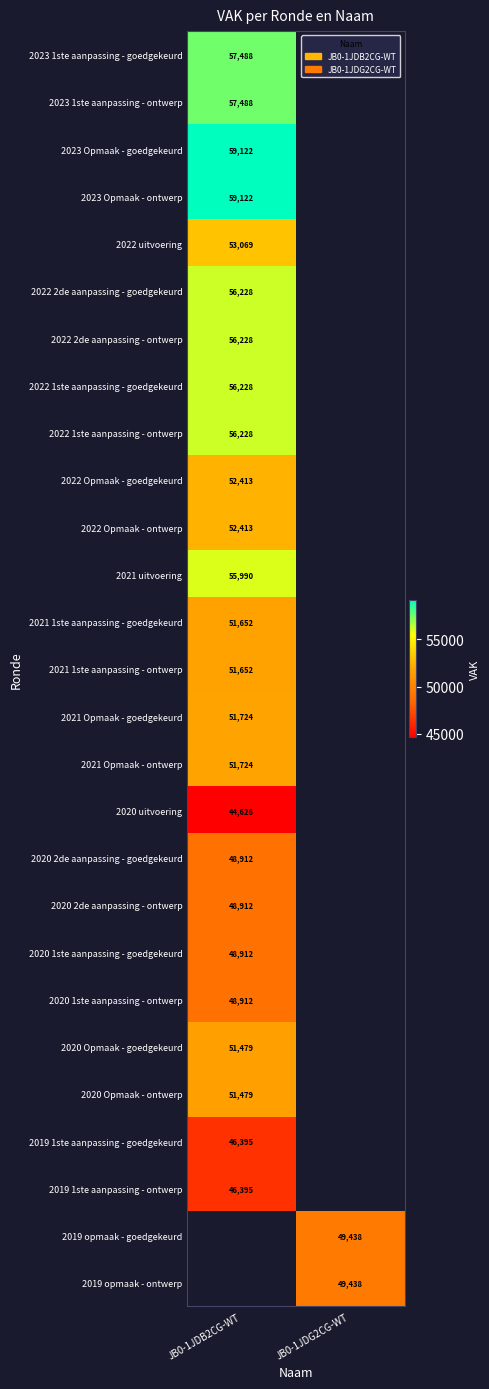

The value of 2021 1ste aanpassing - ontwerp at JB0-1JDB2CG-WT is 51652. True or false?

True